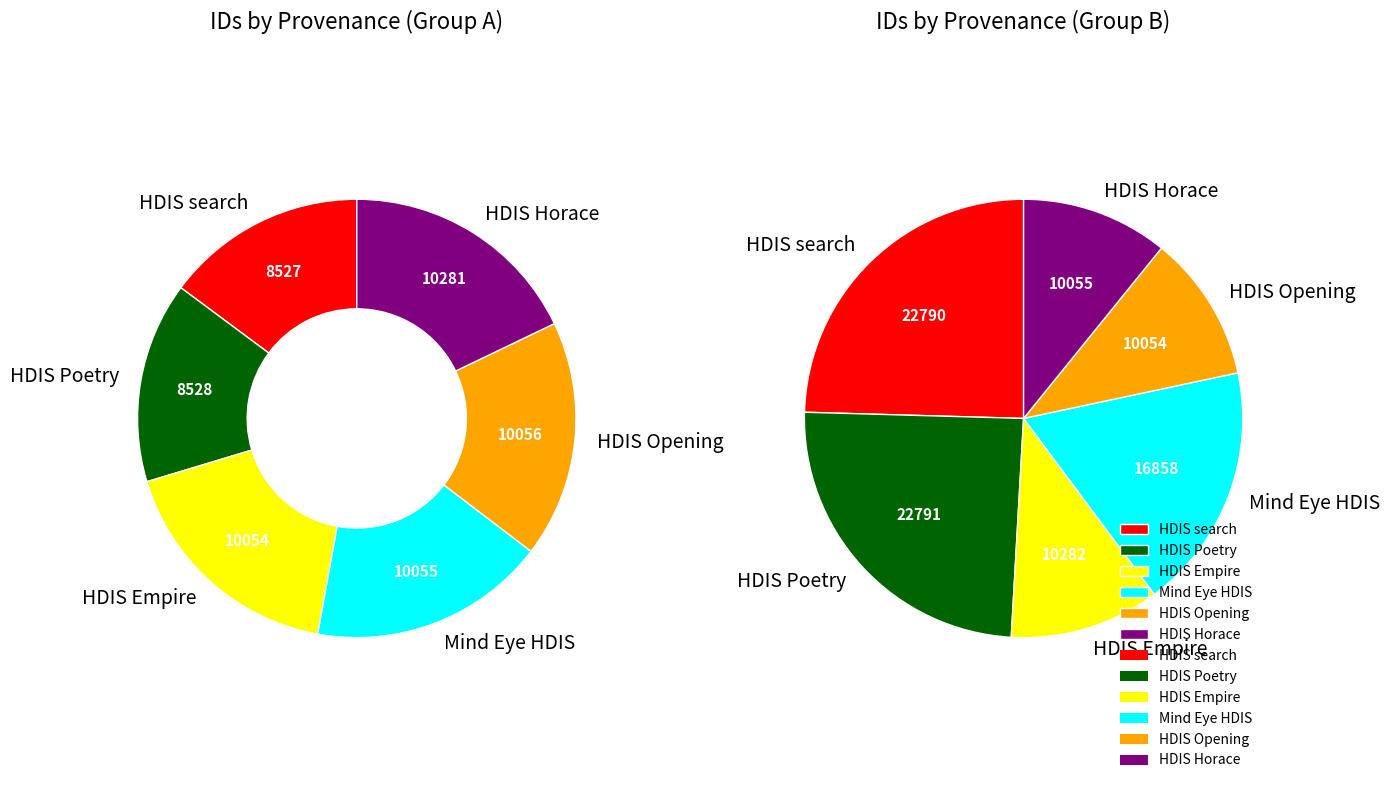

What percentage do Mind Eye HDIS and HDIS Poetry together represent?

32.3%